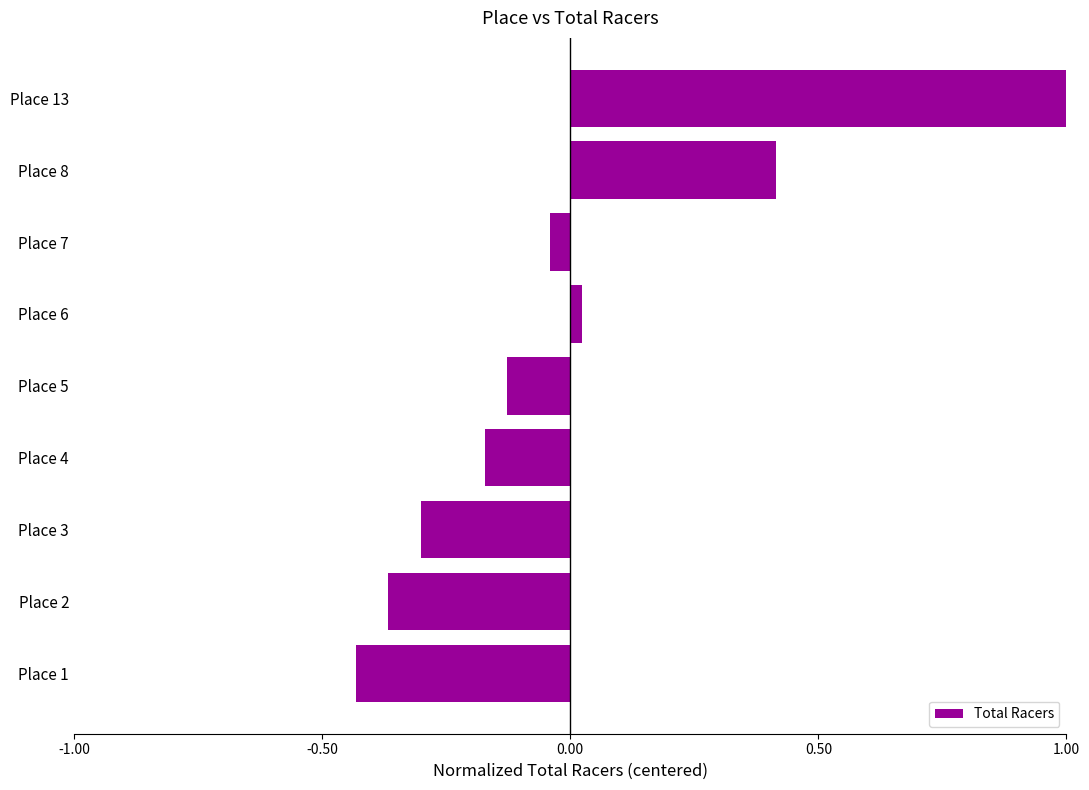

What is the difference between the maximum and minimum values?

1.4